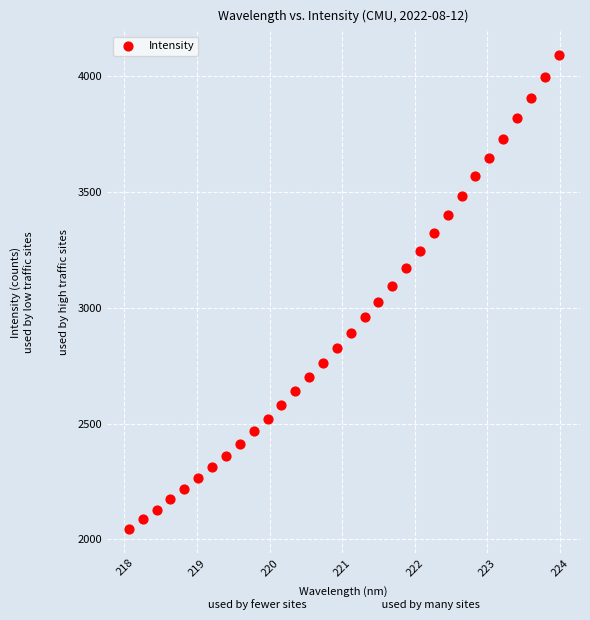

What is the range of Y values (max minus min)?

2045.5